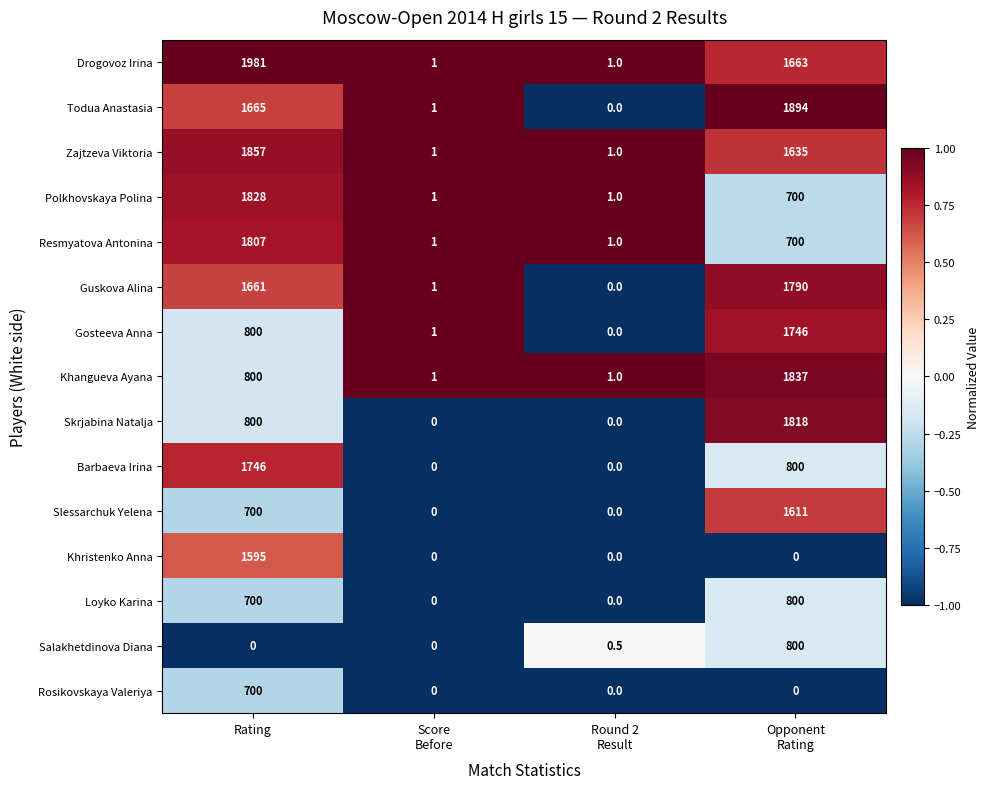

What is the sum of all Salakhetdinova Diana values?

800.5